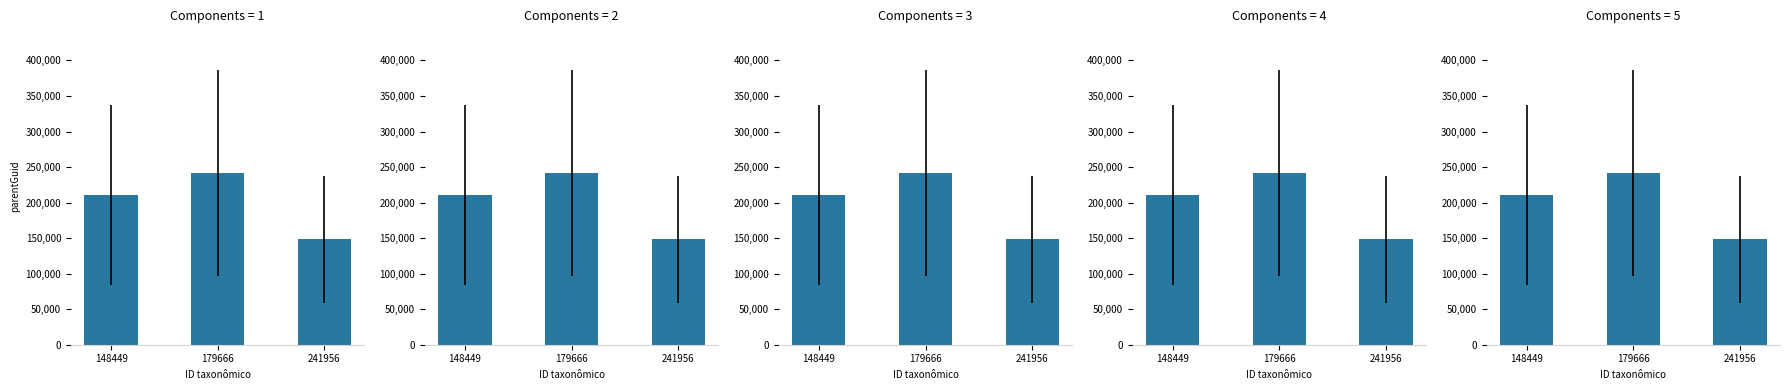

How many series are shown in this chart?

1